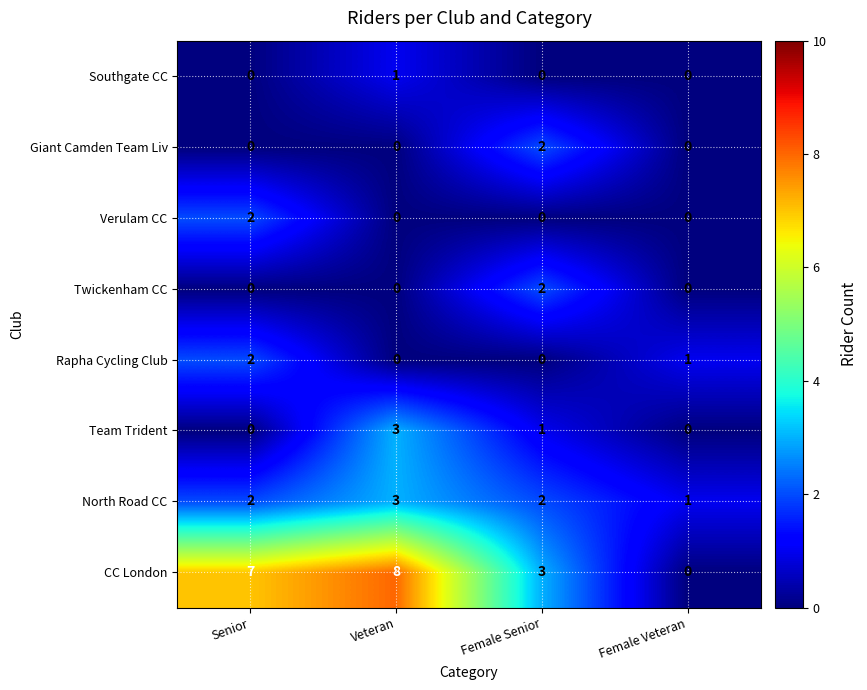

Which category has the lowest value in the North Road CC series?

Female Veteran